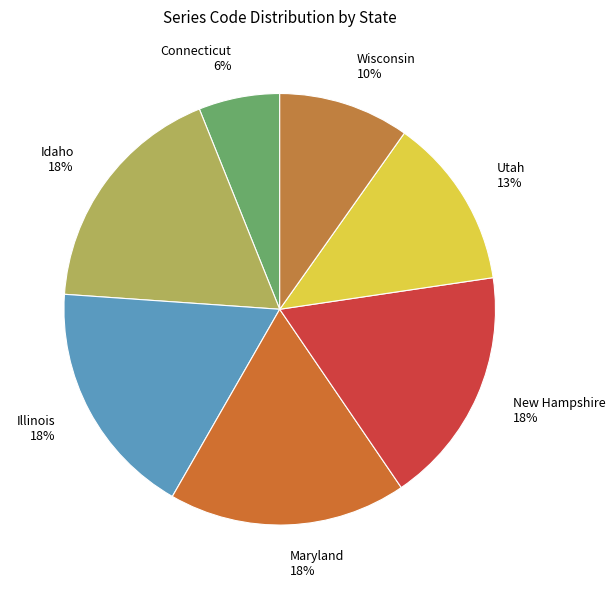

Approximately how many times larger is the value at Maryland compared to Illinois?

1.0